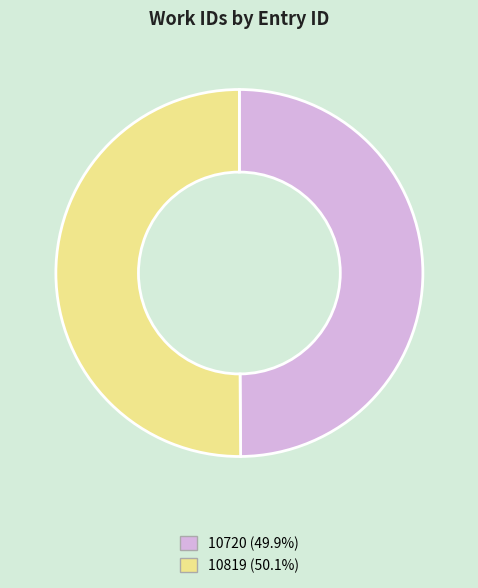

Combined, do 10819 and 10720 account for over 50%?

Yes